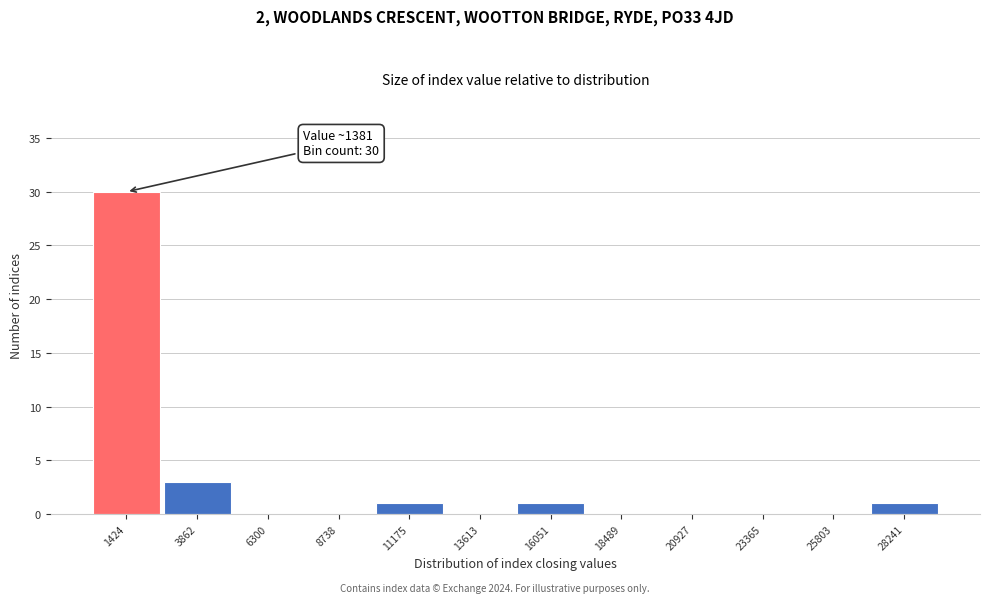

Over which range of the x-axis is the bar tallest?

500 to 2500